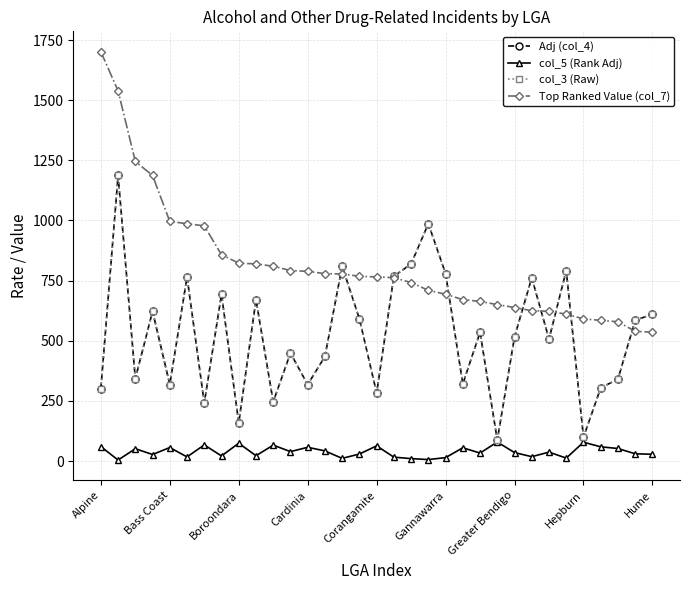

True or false: col_5 (Rank Adj) has more than 1 interior local peaks.

True